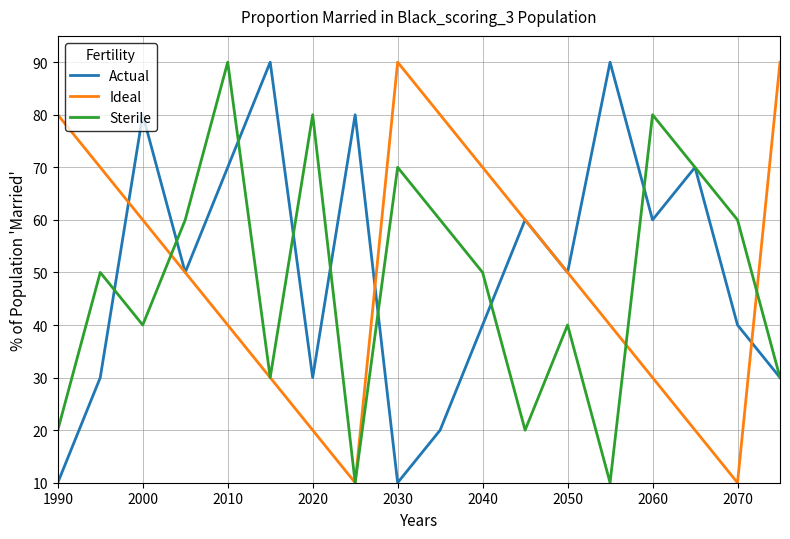

What is the lowest value of the Actual series?

10